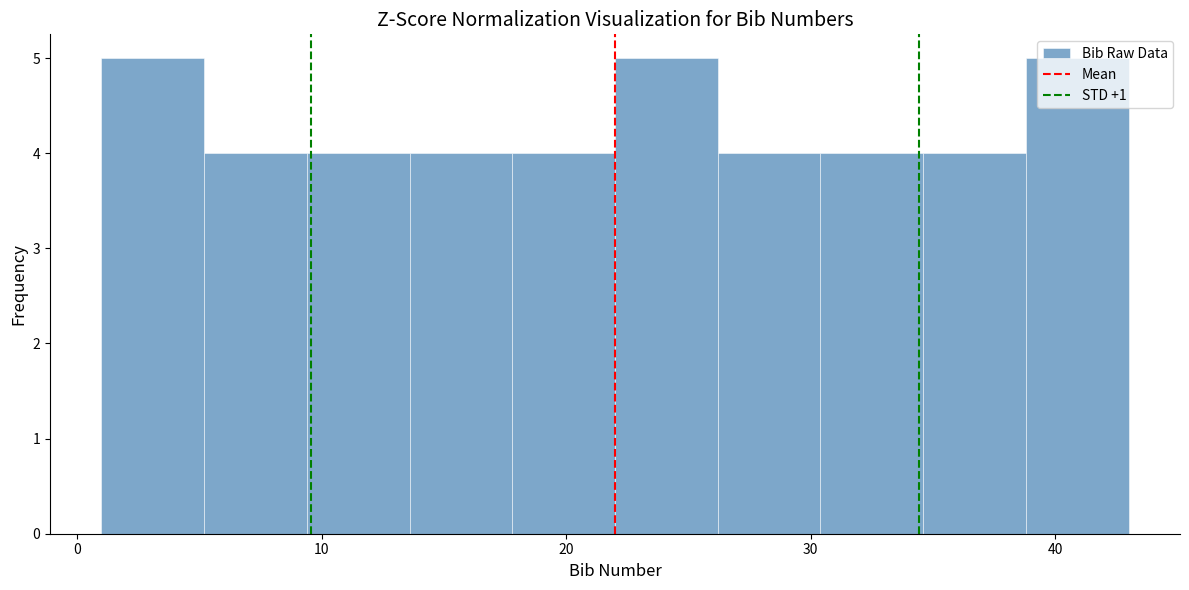

How tall is the bar that spans 5.2 to 9.4 on the x-axis? Neither the bar edges nor the heights are printed on the chart, so give them approximately, as read against the axes.

4